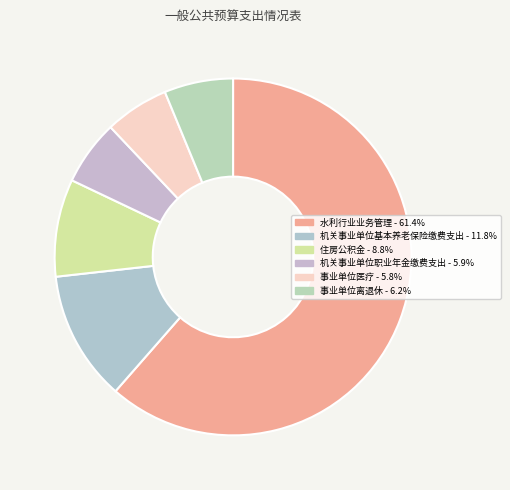

Between 事业单位离退休 and 机关事业单位基本养老保险缴费支出, which is larger?

机关事业单位基本养老保险缴费支出